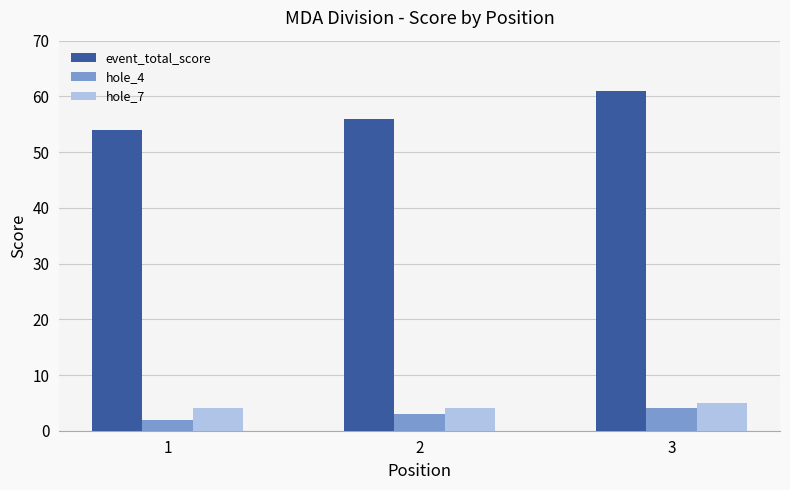

What is the value of the hole_4 bar at the 3rd from the left?

4